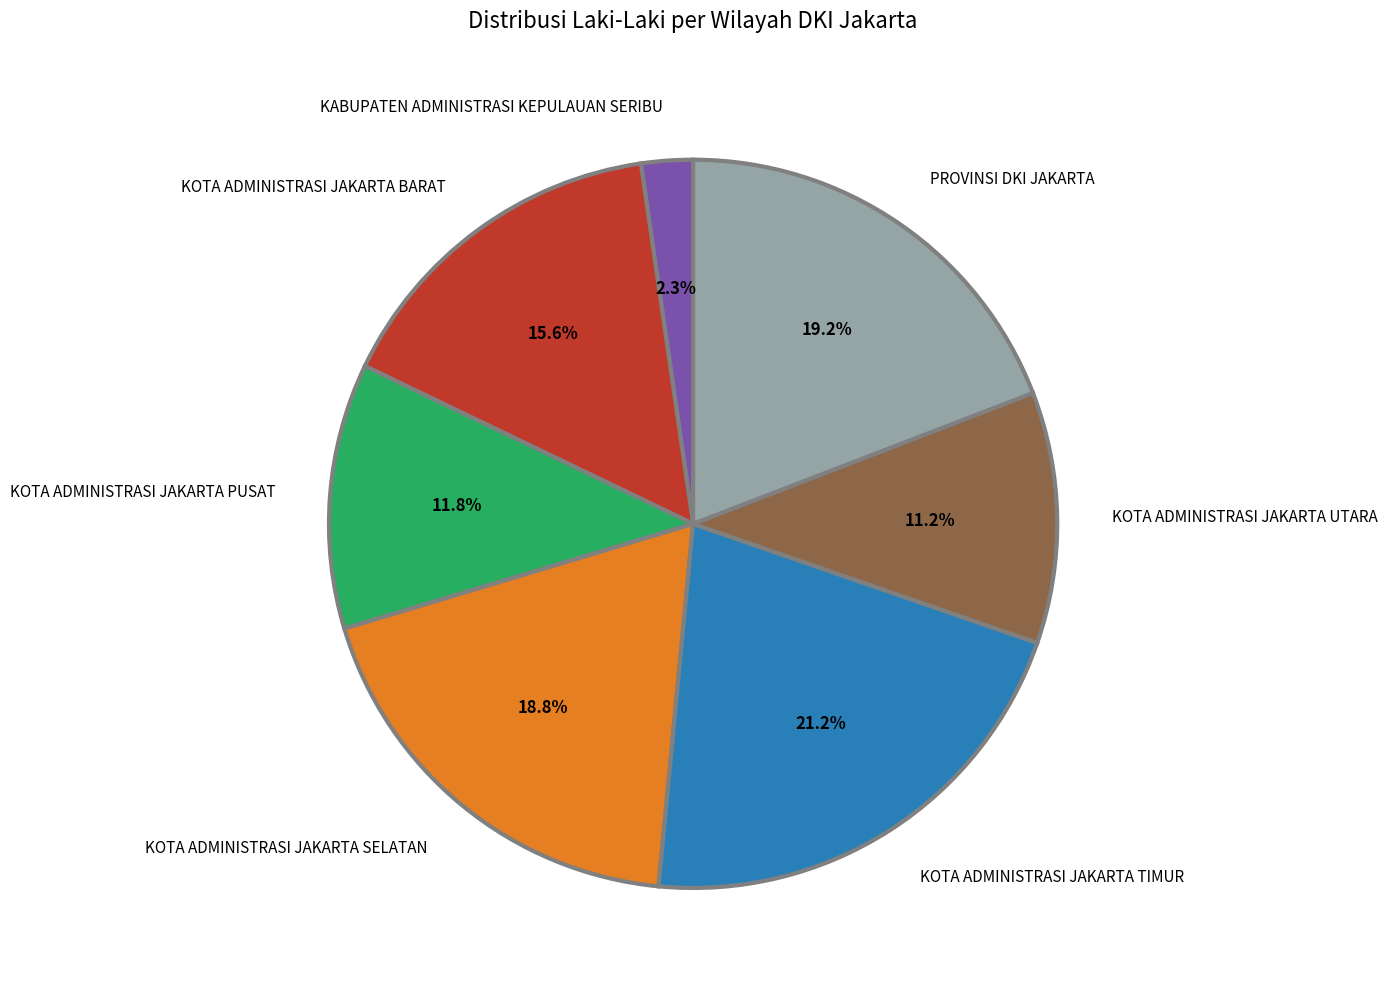

Which slice is the smallest?

KABUPATEN ADMINISTRASI KEPULAUAN SERIBU